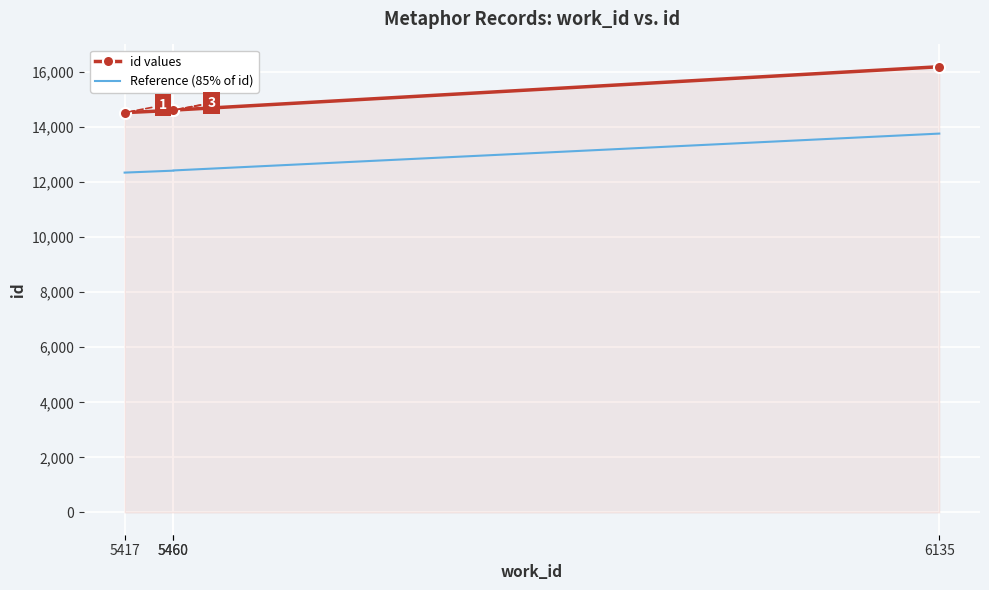

Reading right to left, extract all data points from this chart.

id values: 6135=16187.0	5460=14612.0	5460=14603.0	5417=14520.0
Reference (85% of id): 6135=13758.9	5460=12420.2	5460=12412.5	5417=12342.0